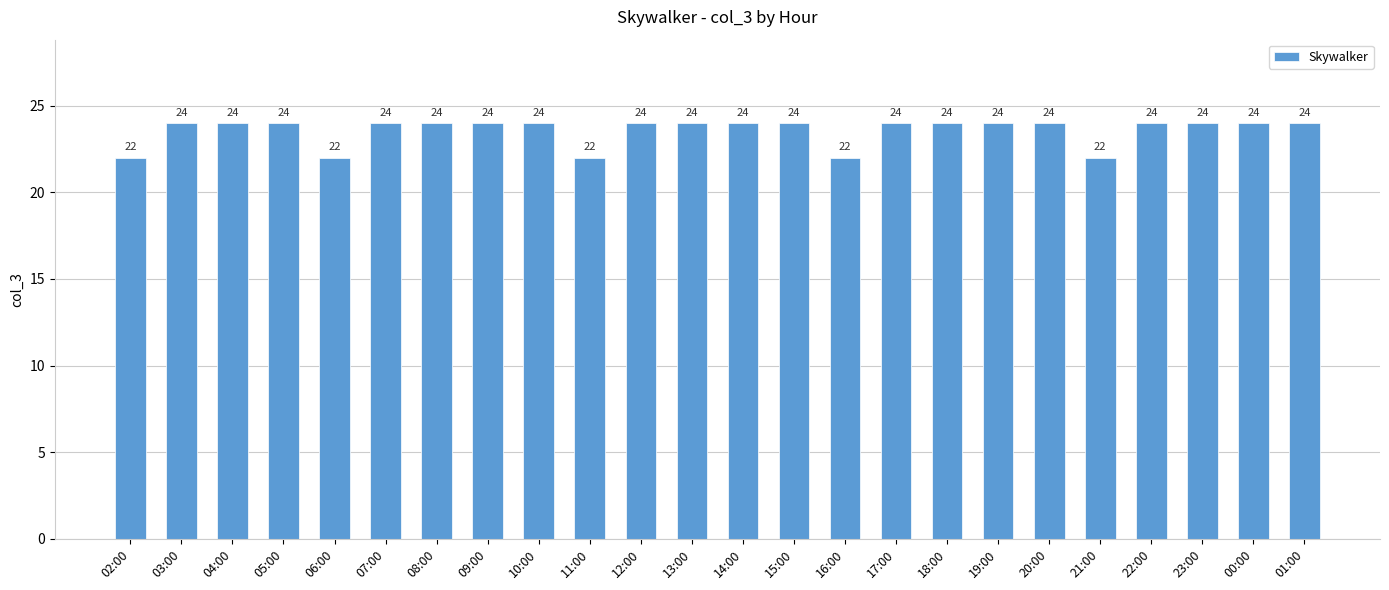

What is the value of the 2nd bar from the left?

24